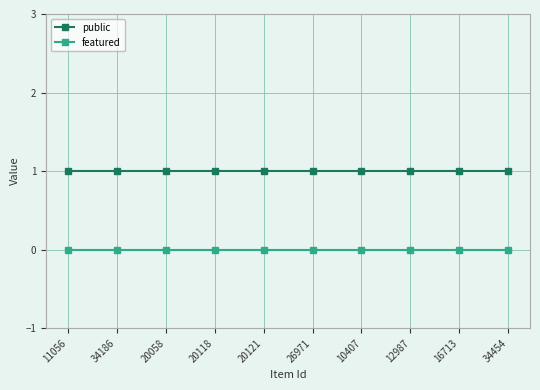

Count the number of data series in this chart.

2